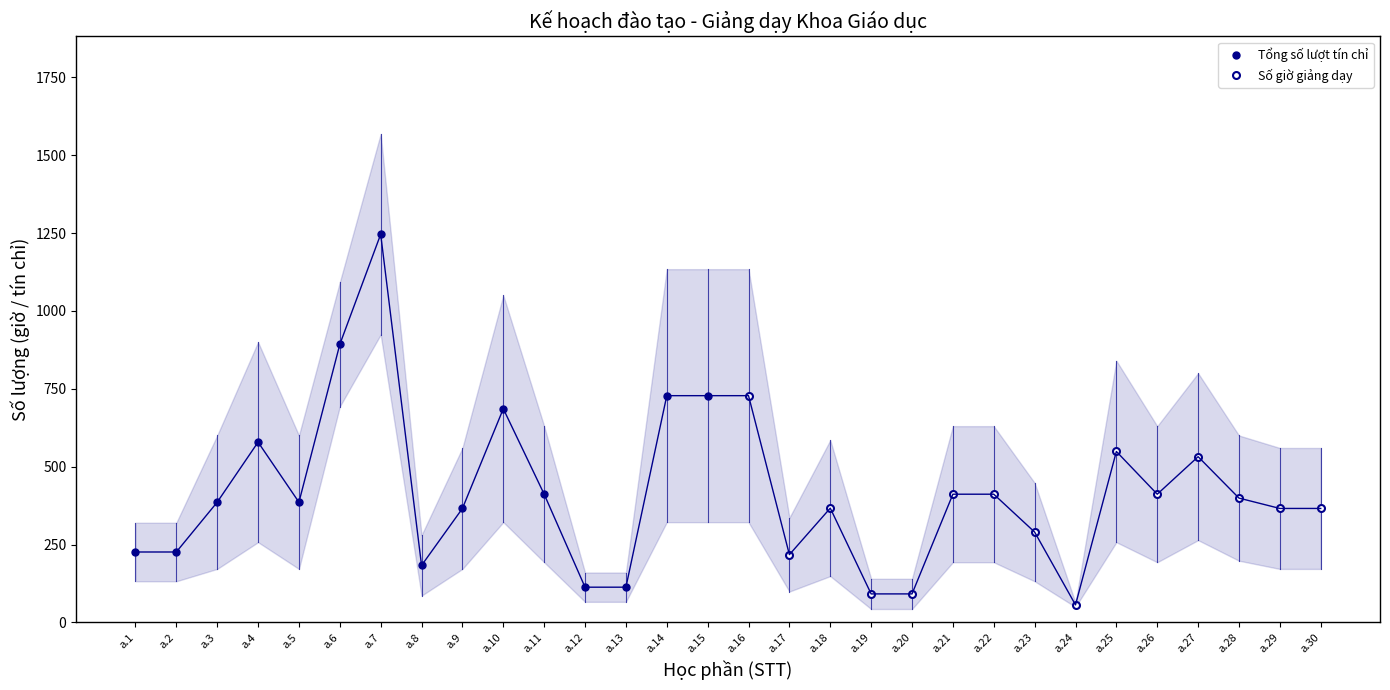

What is the difference between the Số giờ giảng dạy values at a.21 and a.19?

320.1